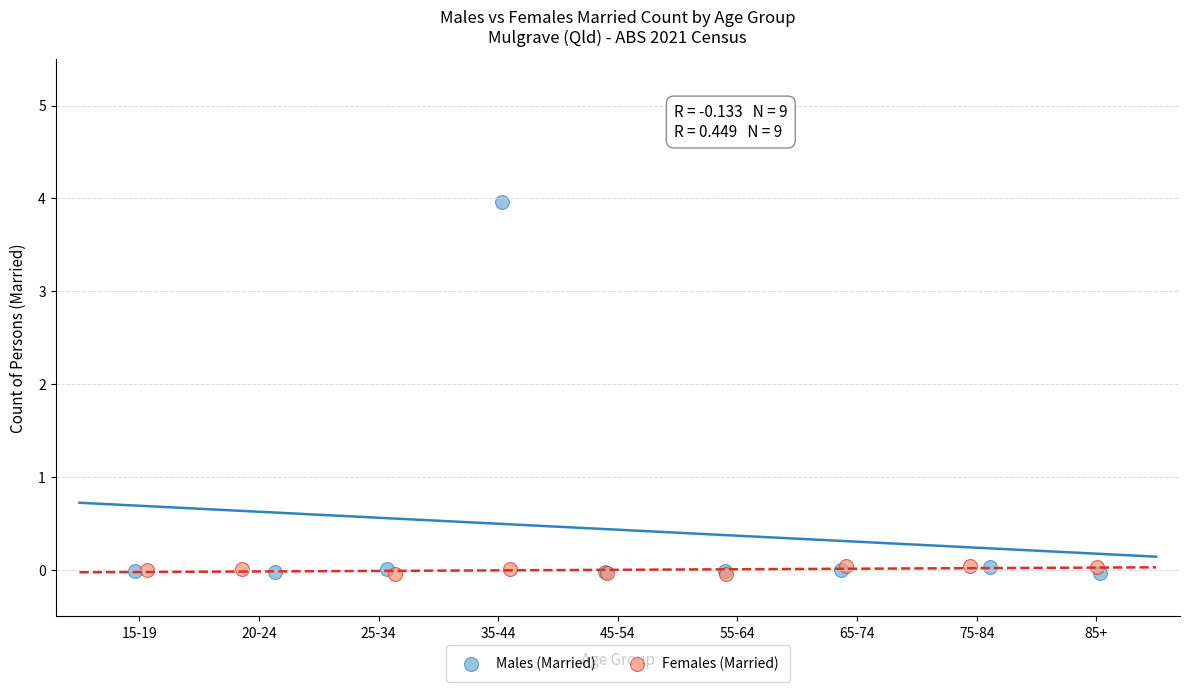

Which series reaches the maximum Y coordinate?

Males (Married)